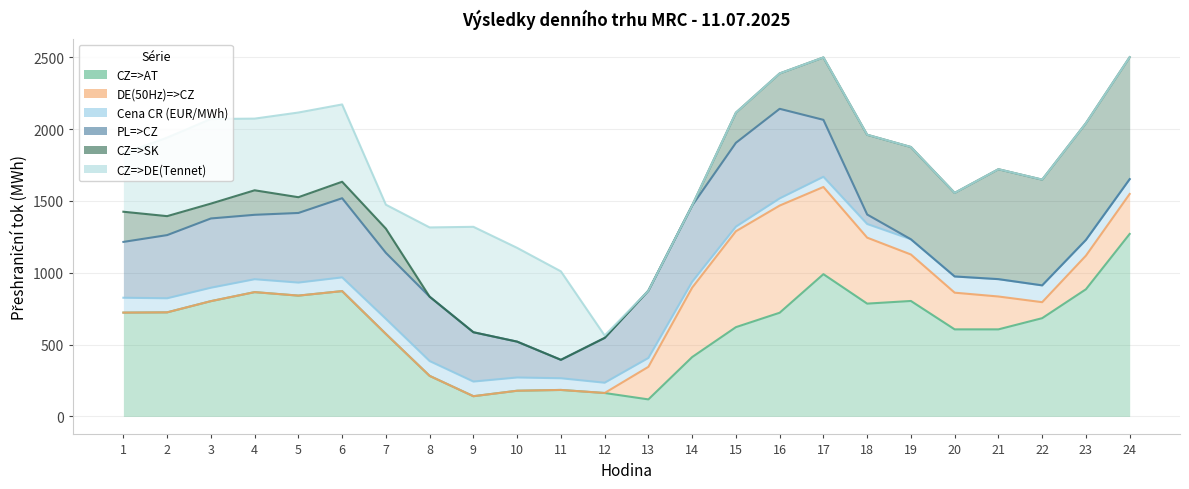

At how many categories does at least one series exceed 828?

6